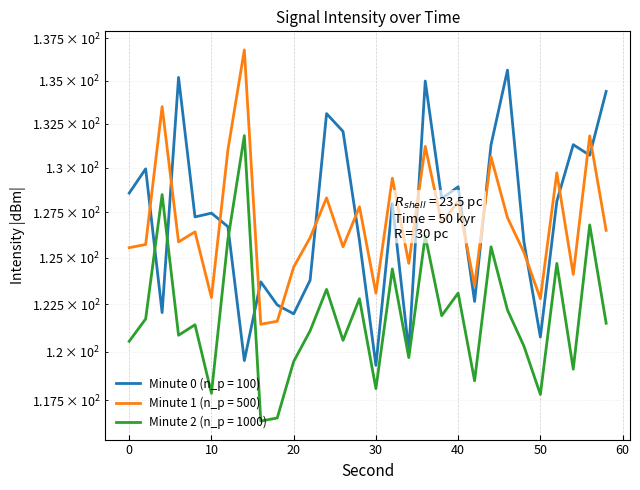

Which label corresponds to the largest value in the chart?

14